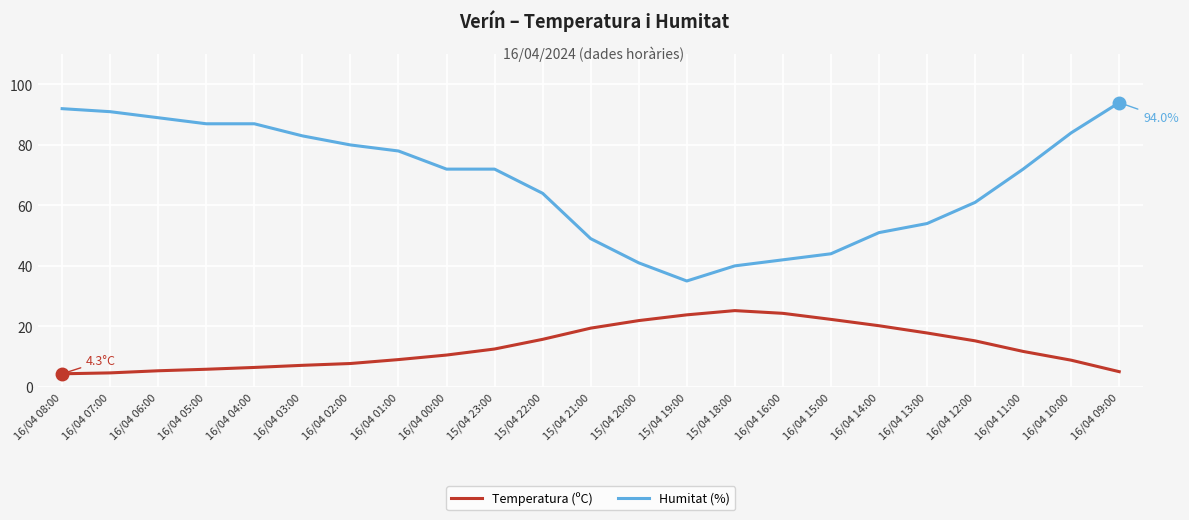

True or false: Temperatura (ºC) and Humitat (%) cross at least once.

False